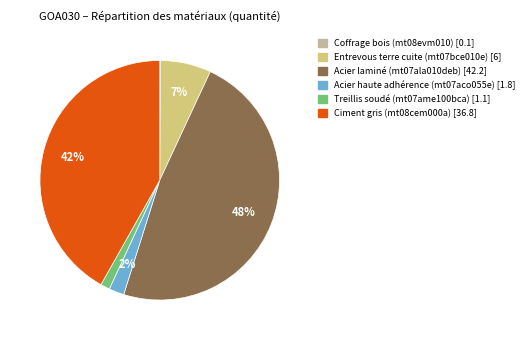

What is the largest slice in the pie chart?

Acier laminé (mt07ala010deb)